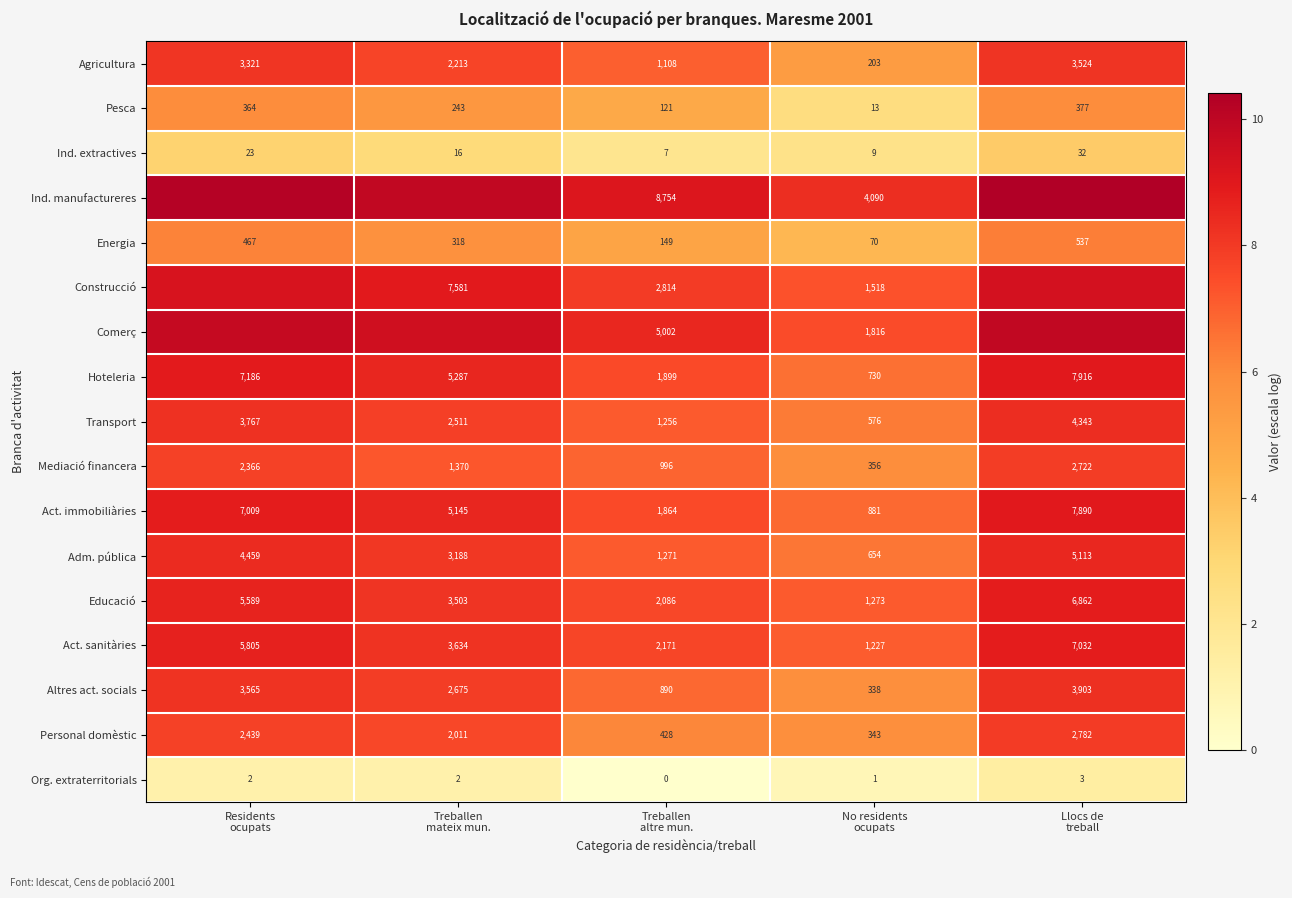

What is the average value of the Personal domèstic series?

7.0